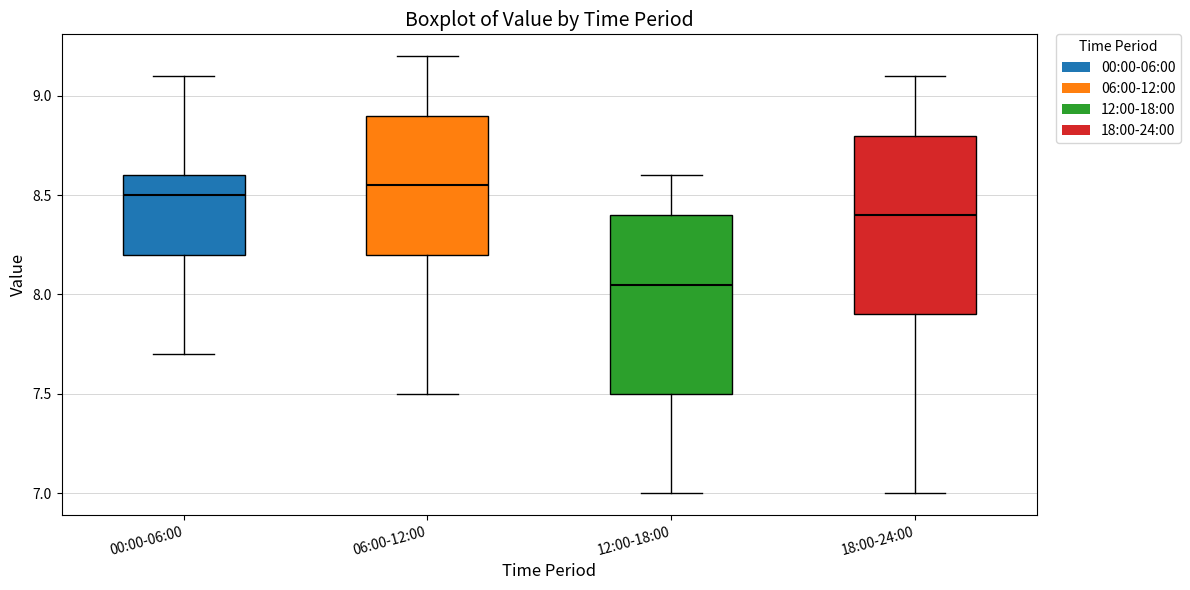

Reading left to right, transcribe this box plot: for each box, give where its median line is, the range the box spans, and where its two whiskers end, as read against the y-axis. The values are not printed on the chart, so give them approximately, as read against the axis.

00:00-06:00: median 8.50, box 8.20 to 8.60, whiskers 7.70 to 9.10
06:00-12:00: median 8.55, box 8.20 to 8.90, whiskers 7.50 to 9.20
12:00-18:00: median 8.05, box 7.50 to 8.40, whiskers 7.00 to 8.60
18:00-24:00: median 8.40, box 7.90 to 8.80, whiskers 7.00 to 9.10